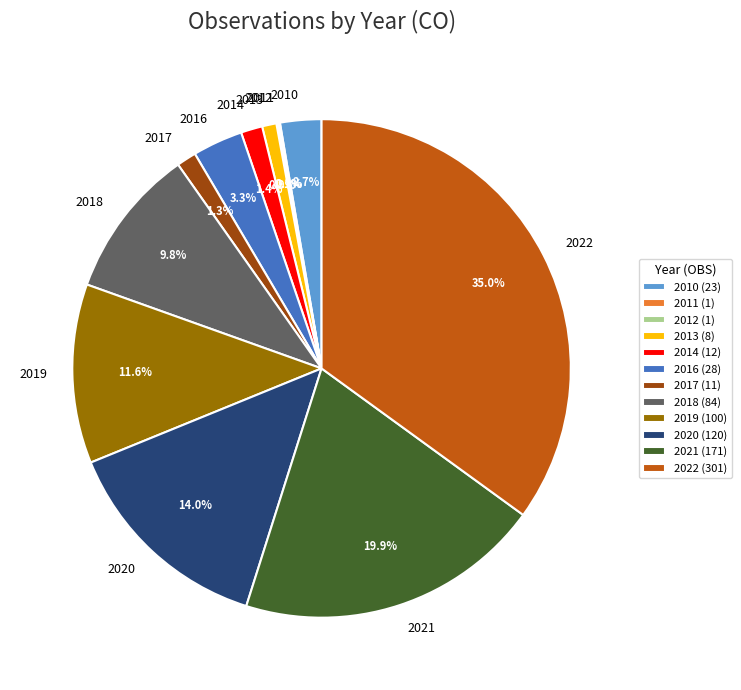

The 2020 slice represents 25% of the pie. True or false?

False